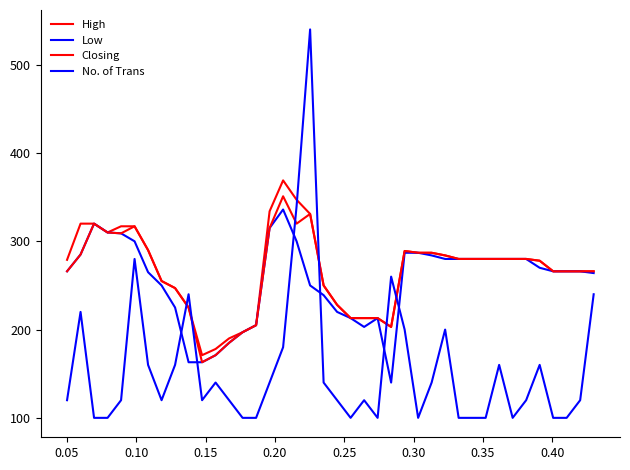

Which label corresponds to the smallest value in the chart?

0.10